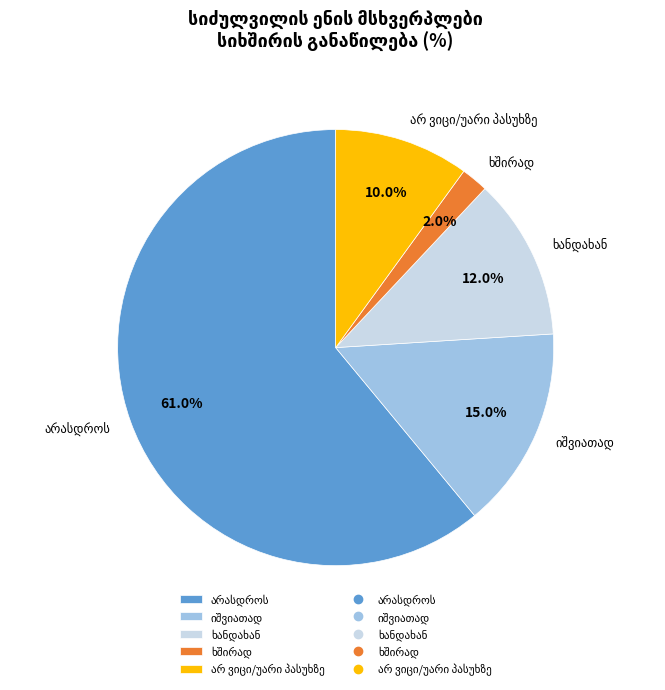

Does any single category account for the majority?

Yes